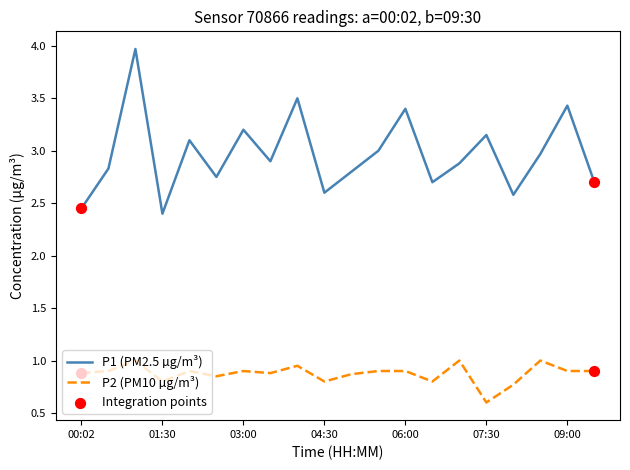

At how many categories does at least one series exceed 1?

20